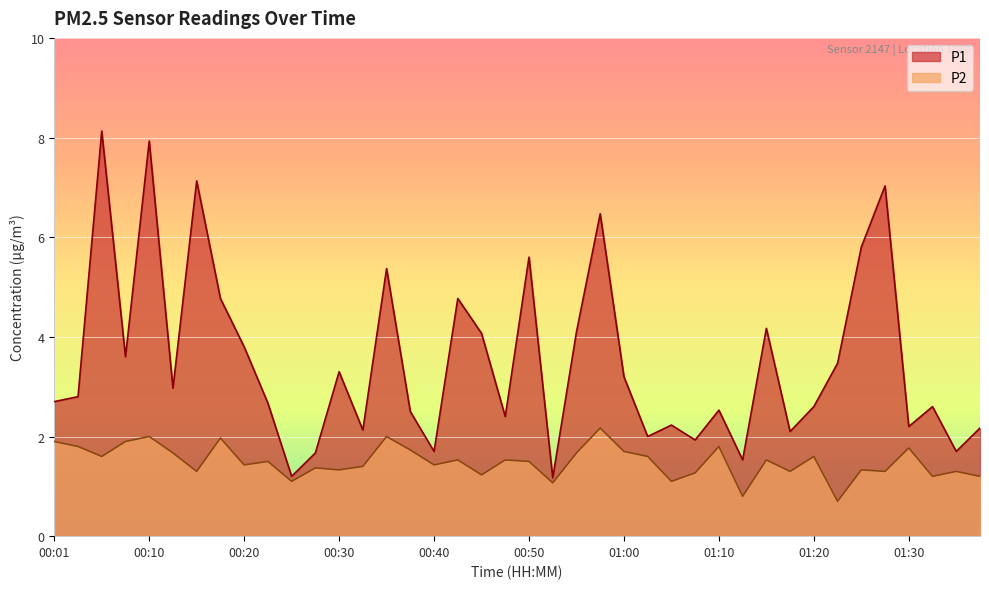

Which series has the widest spread of values?

P1